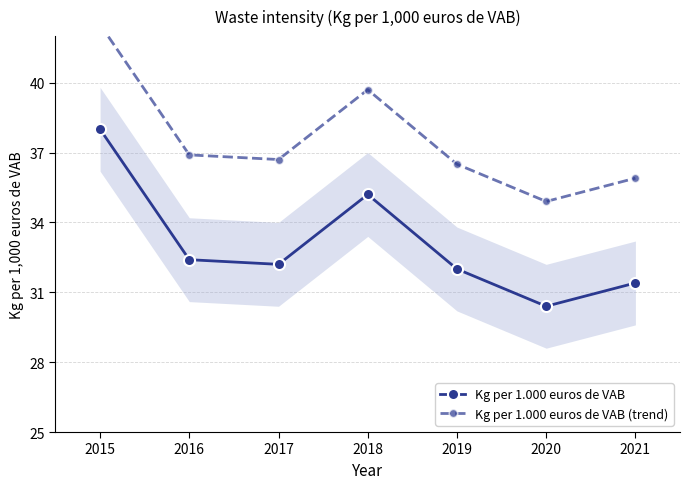

What is the average value of the Kg per 1.000 euros de VAB series?

33.1